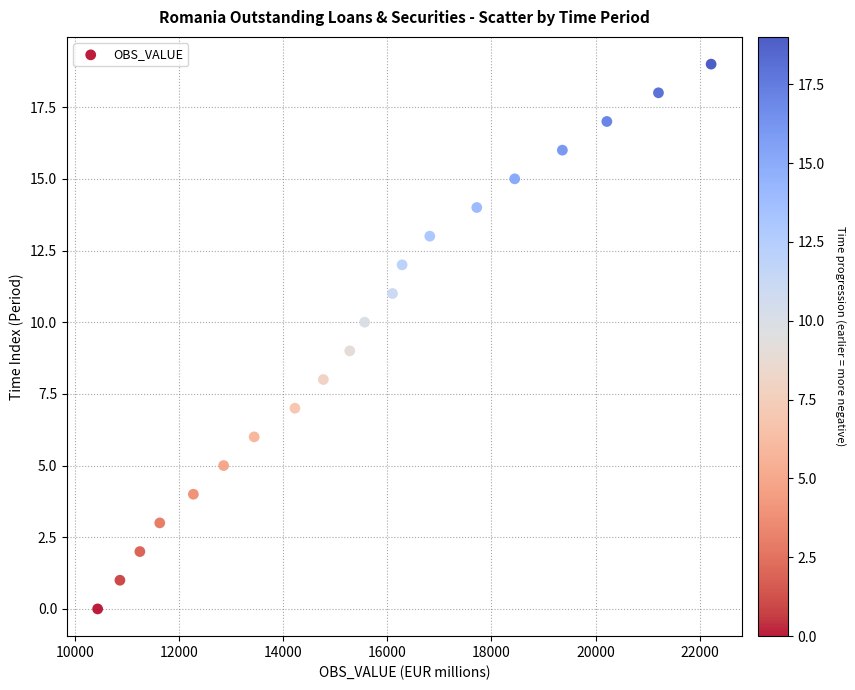

What is the range of Y values (max minus min)?

19